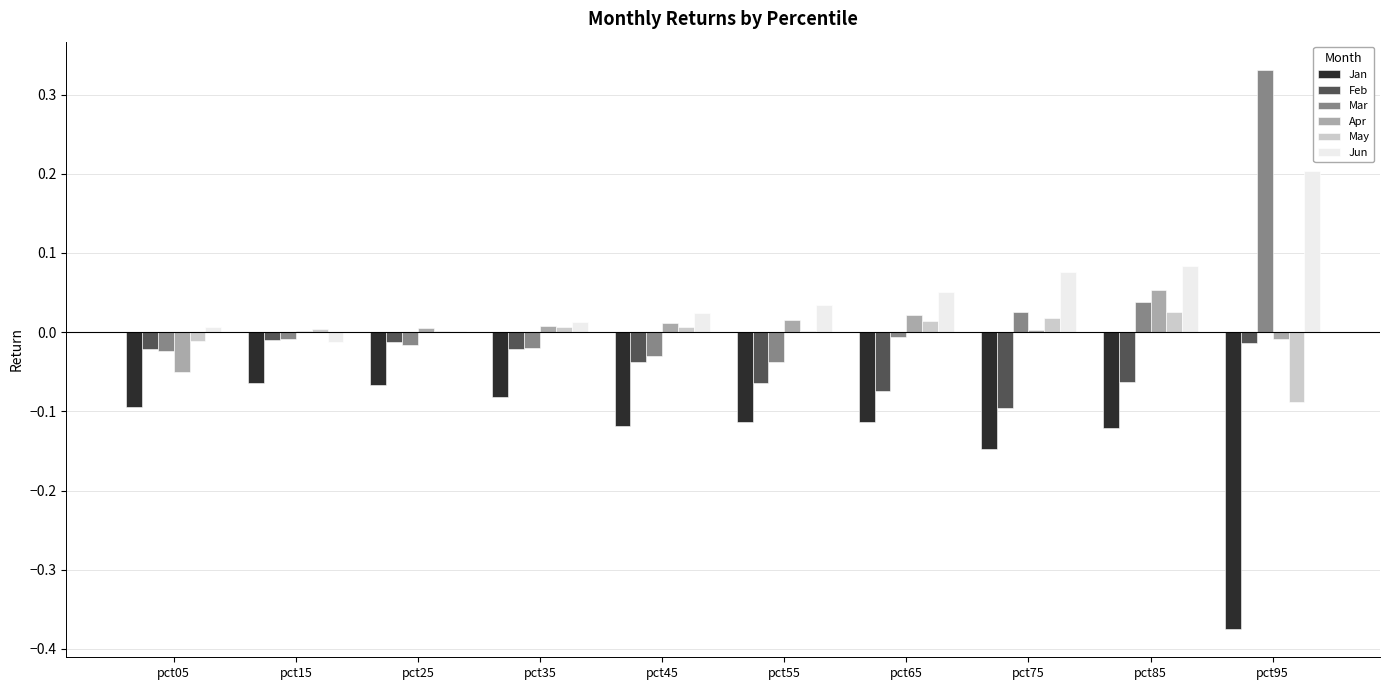

Between pct75 and pct95, which series saw the biggest shift?

Mar